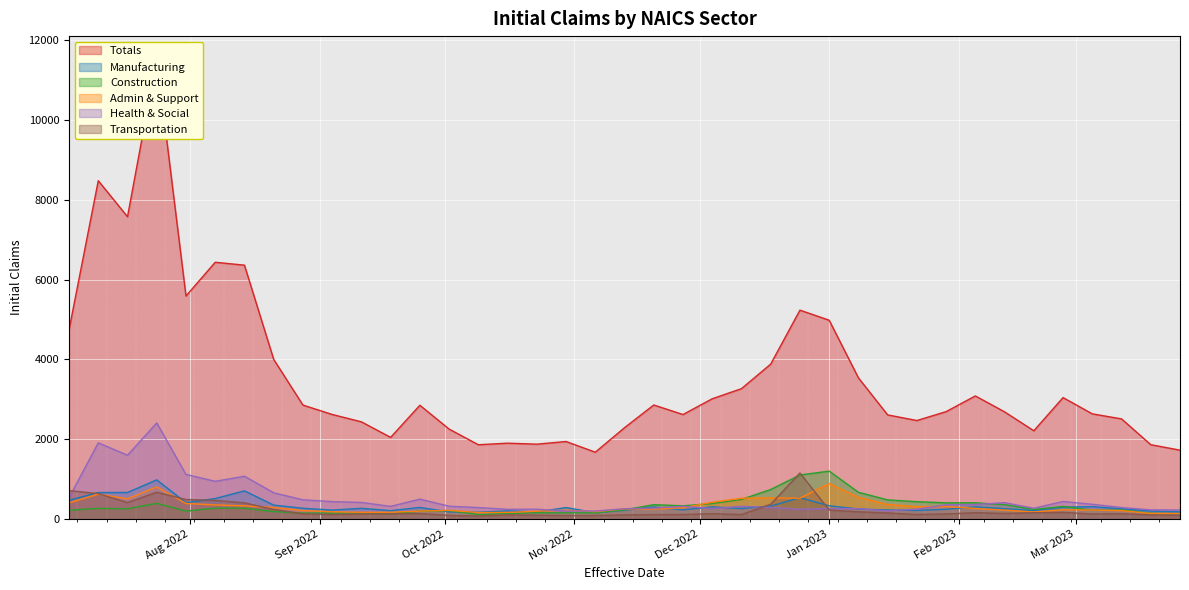

How many data points in Totals are above 2692?

19